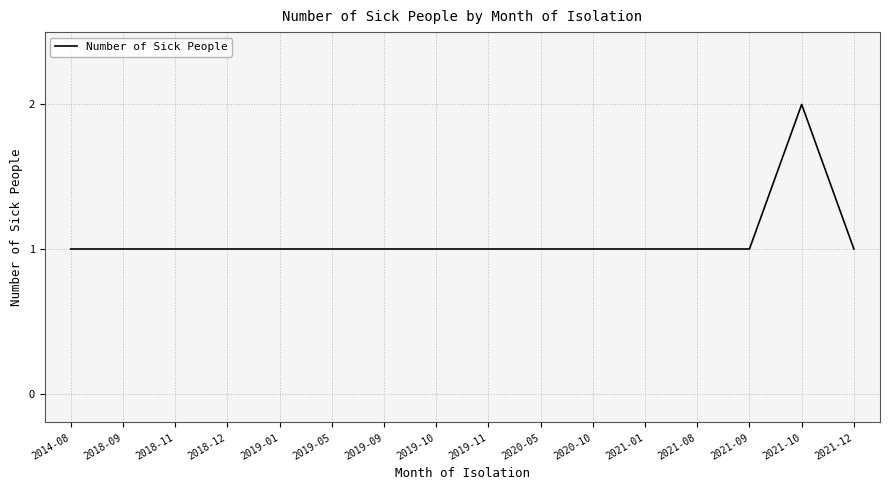

Reading left to right, extract all data points from this chart.

1	1	1	1	1	1	1	1	1	1	1	1	1	1	2	1